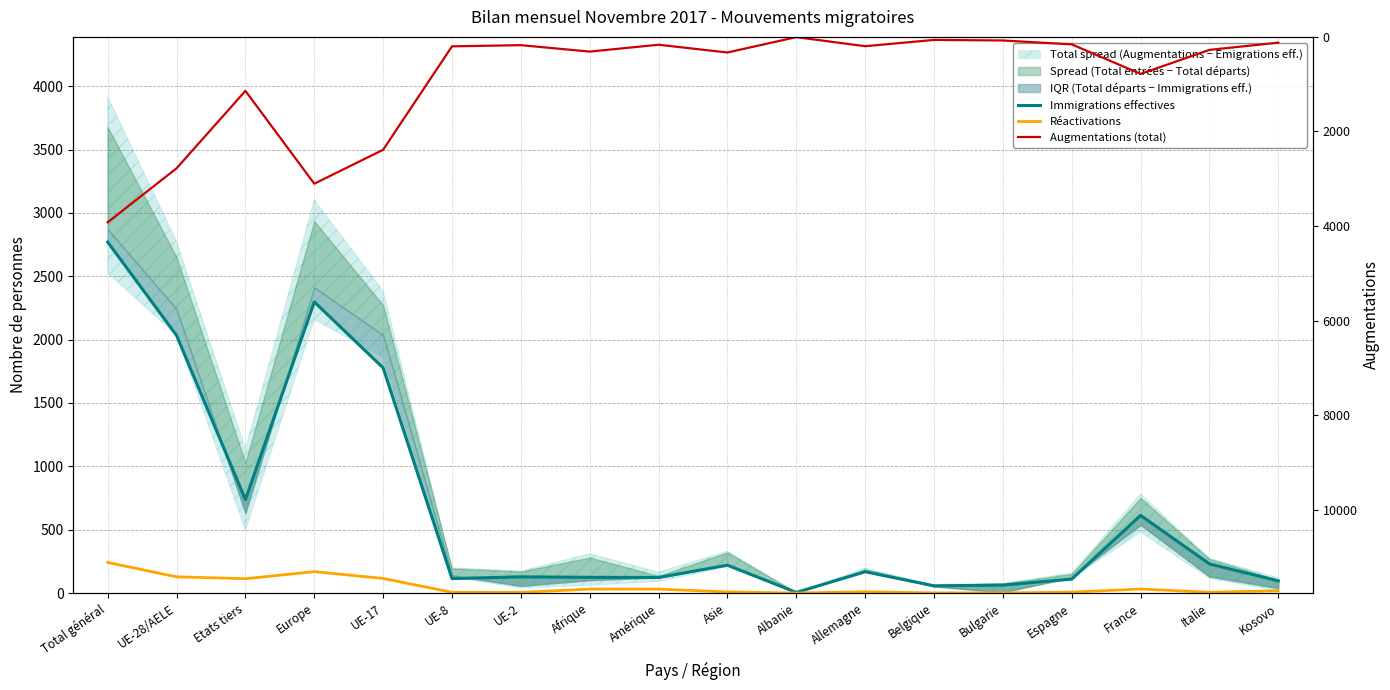

Between UE-17 and Albanie, which series saw the biggest shift?

Augmentations (total)